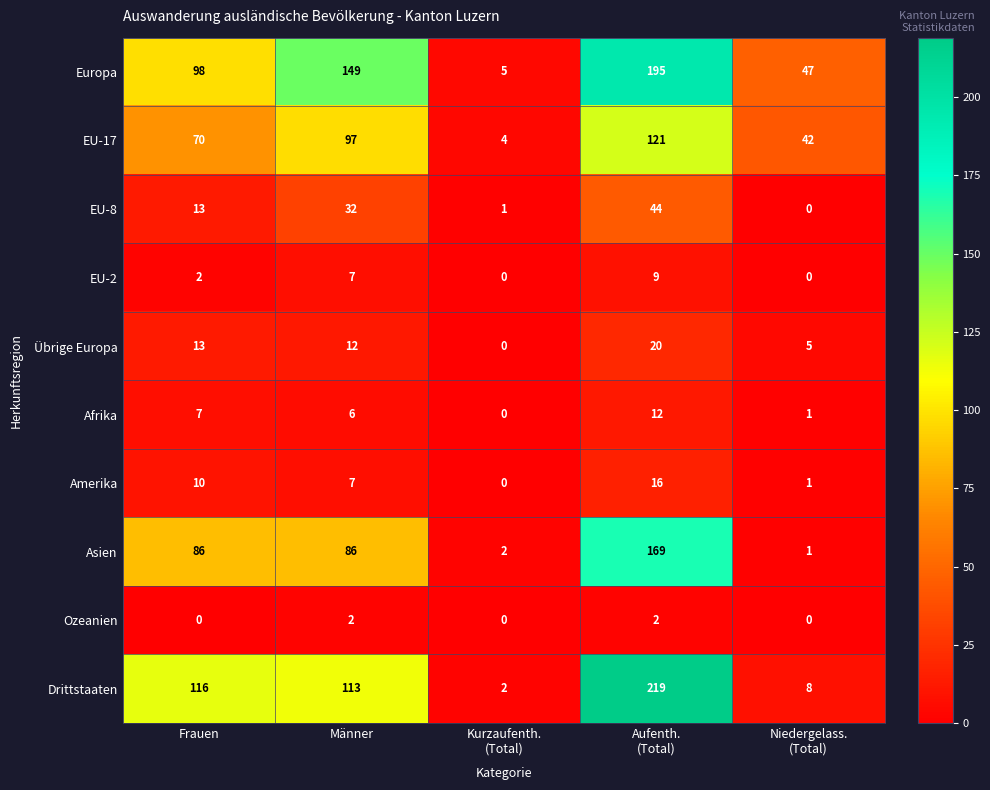

What is the difference between the second highest and second lowest values in the EU-17 series?

55